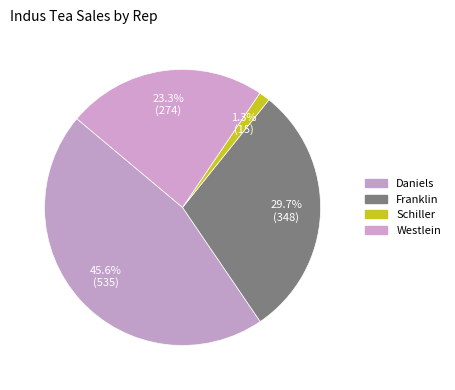

Rank the categories by value from lowest to highest.

Schiller, Westlein, Franklin, Daniels